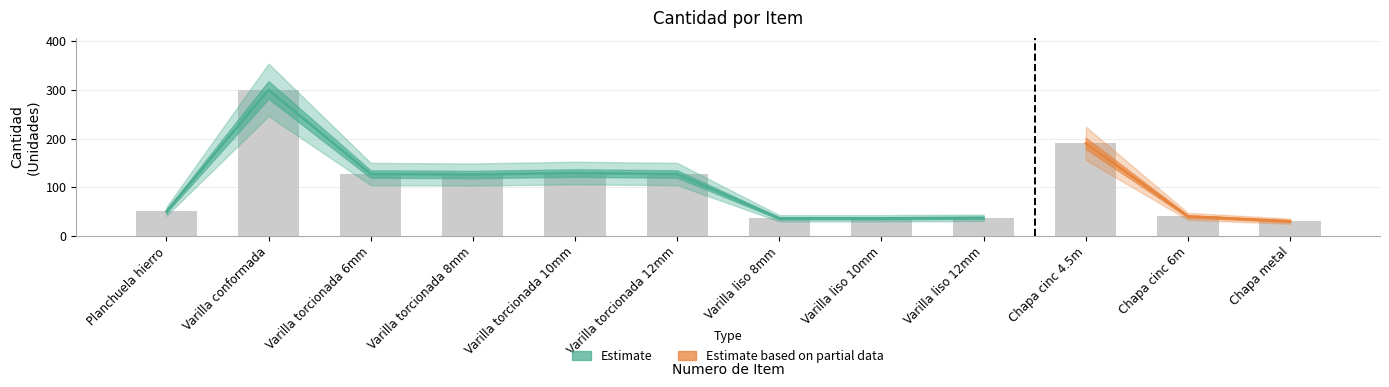

Rank the categories by value from lowest to highest.

Chapa metal, Varilla liso 8mm, Varilla liso 10mm, Varilla liso 12mm, Chapa cinc 6m, Planchuela hierro, Varilla torcionada 8mm, Varilla torcionada 6mm, Varilla torcionada 12mm, Varilla torcionada 10mm, Chapa cinc 4.5m, Varilla conformada